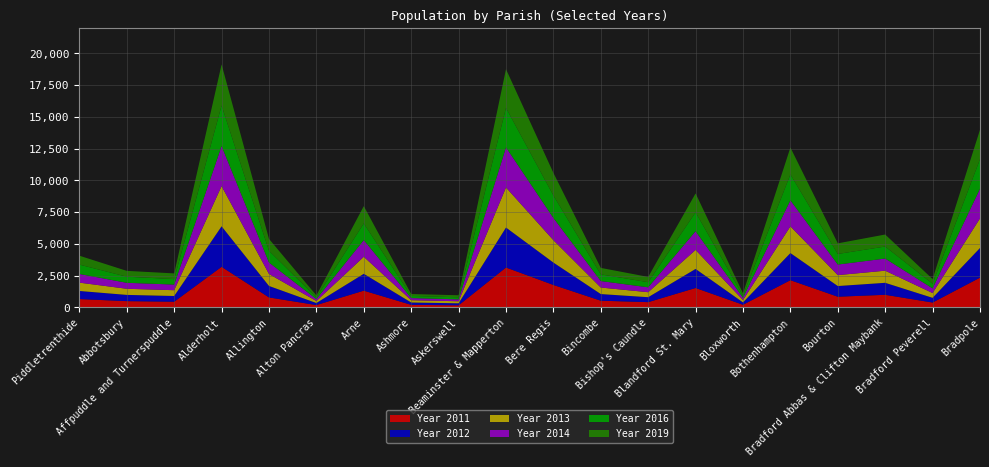

Reading left to right, extract all data points from this chart.

Year 2011: 646	484	437	3184	775	173	1308	191	154	3131	1757	518	403	1518	198	2132	831	982	373	2333
Year 2012: 638	490	451	3190	903	161	1327	186	158	3146	1763	522	390	1501	186	2136	841	944	370	2335
Year 2013: 655	482	456	3166	943	157	1339	180	161	3155	1762	514	393	1496	185	2104	859	954	377	2330
Year 2014: 683	471	443	3154	903	151	1318	167	151	3158	1750	511	385	1472	179	2051	833	956	365	2336
Year 2016: 738	479	432	3192	925	143	1313	169	161	3114	1775	527	404	1493	173	2042	834	947	372	2326
Year 2019: 700	460	448	3233	934	148	1358	151	160	3043	1775	508	415	1485	179	2112	835	945	363	2314